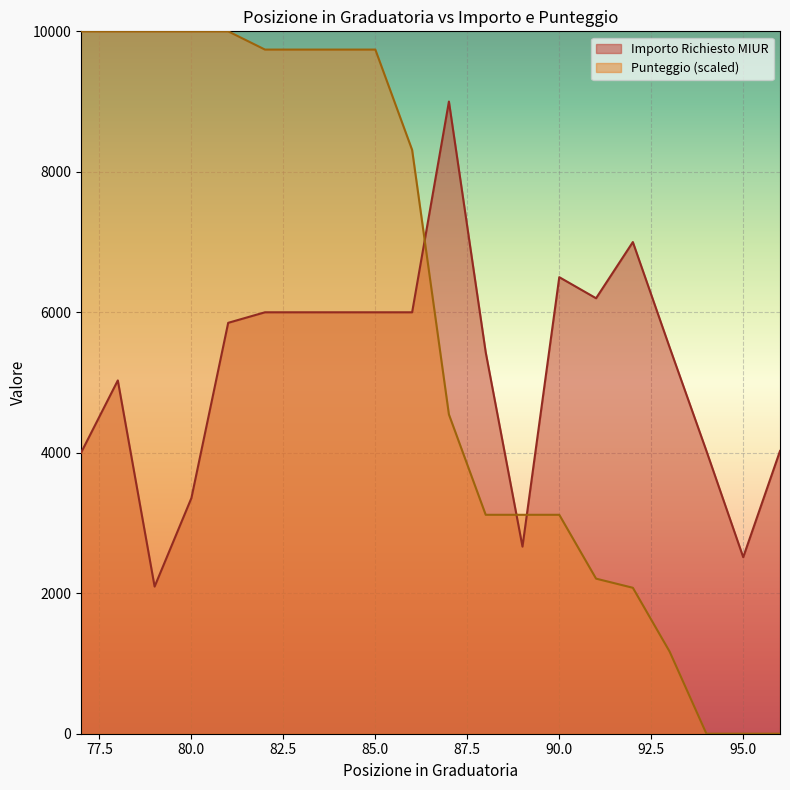

What is the total value across all series at 77?

14000.0